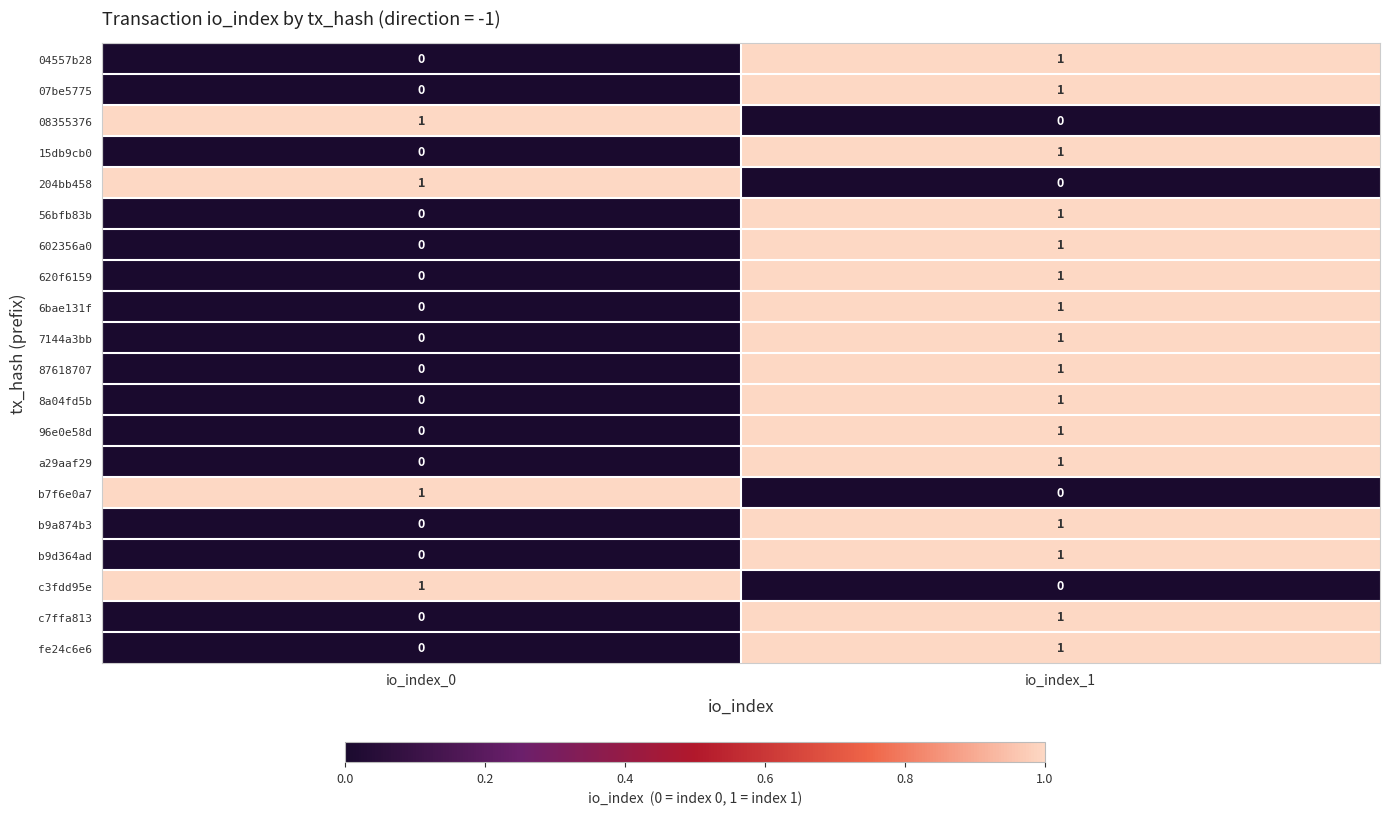

True or false: b9d364ad has a value of 0 at io_index_1.

False